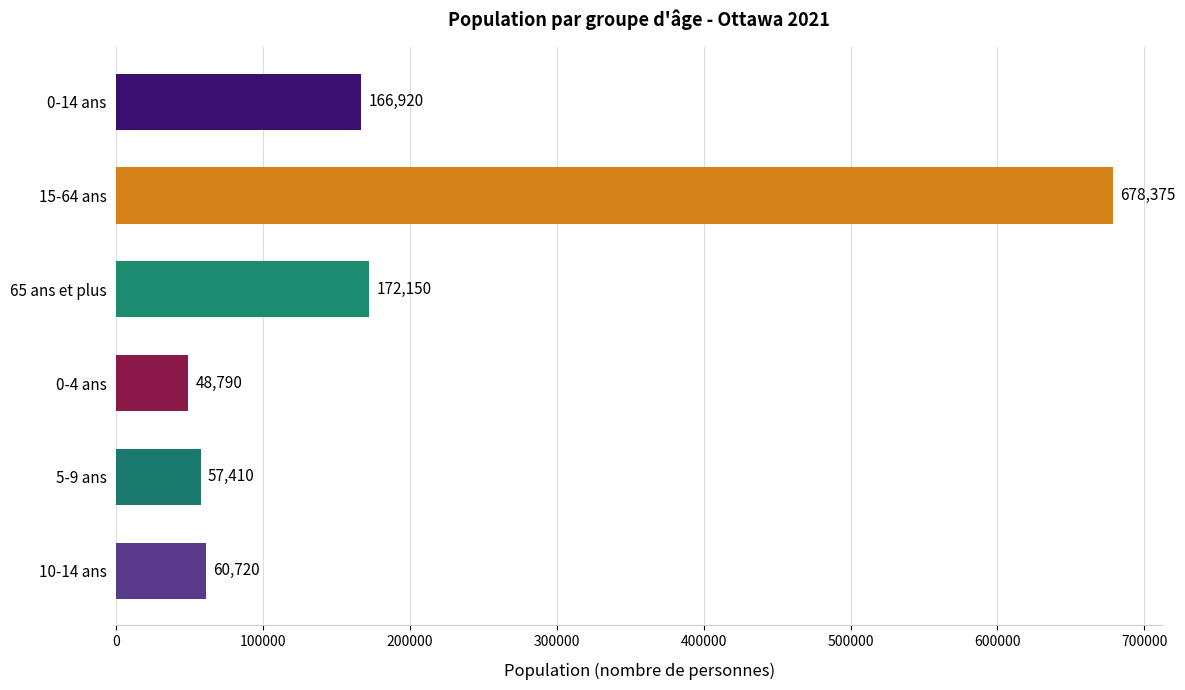

How many series are shown in this chart?

1